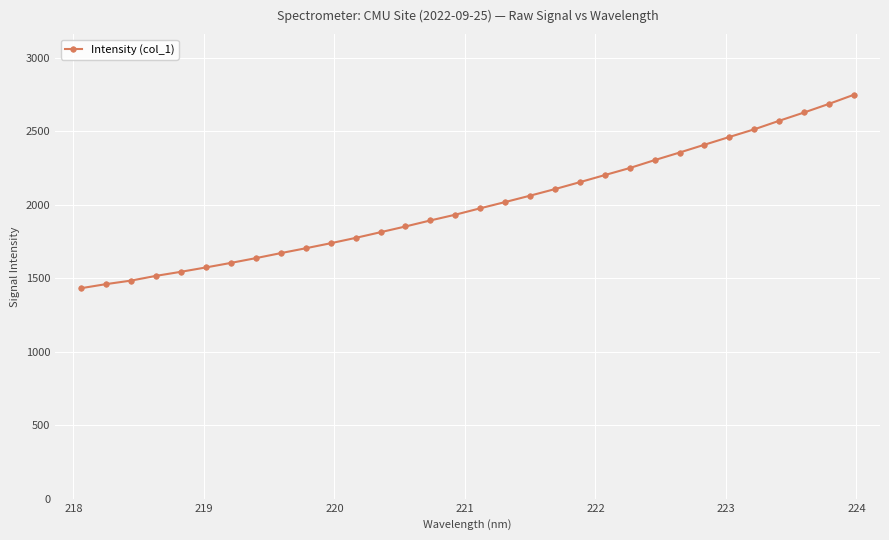

What is the difference between the maximum and second lowest values?

1288.7